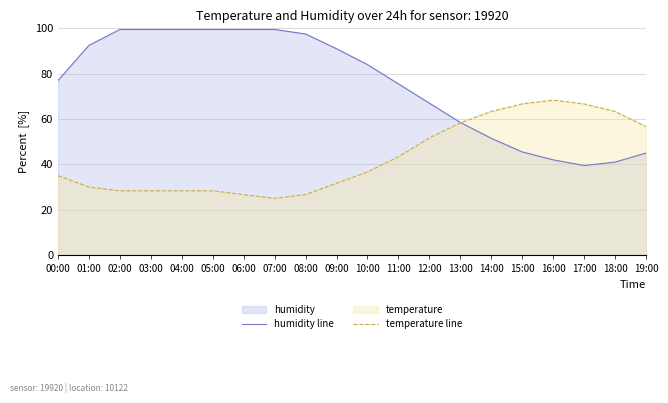

What is the spread (max minus min) of values at 11:00?

32.2